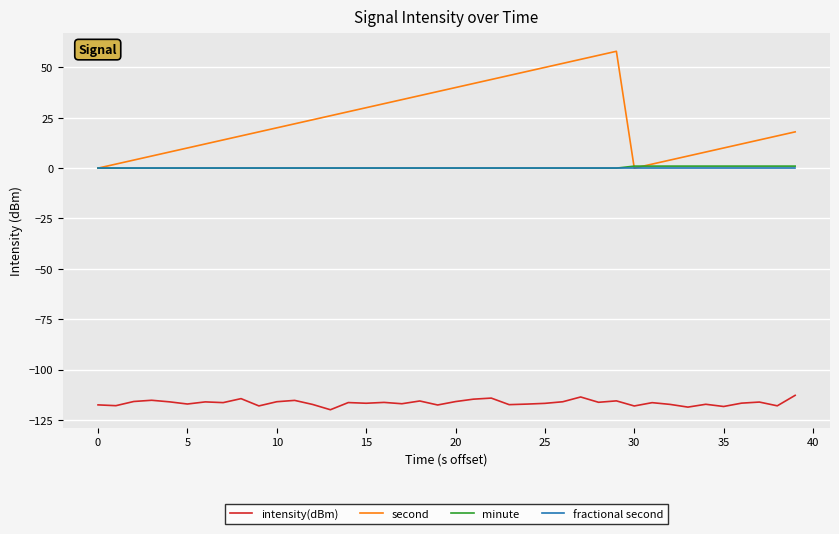

Which series has the largest total across all categories?

second